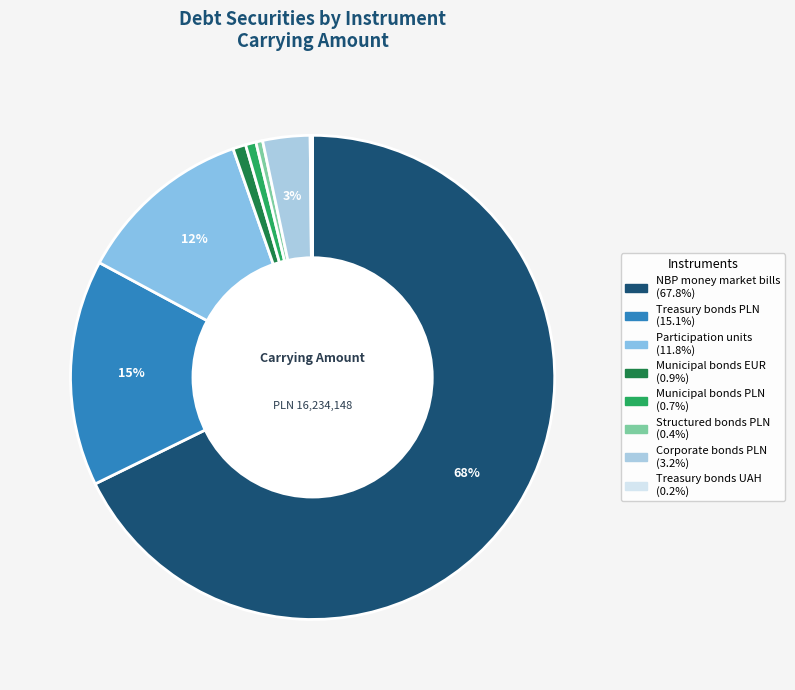

Is there any slice that represents more than half of the pie?

Yes